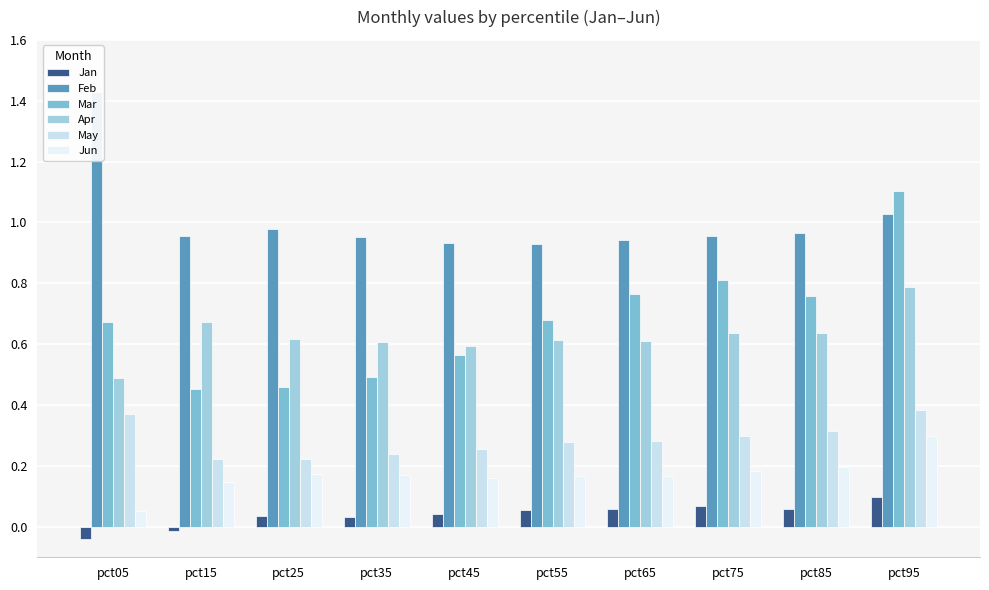

What is the spread (max minus min) of values at pct45?

0.9